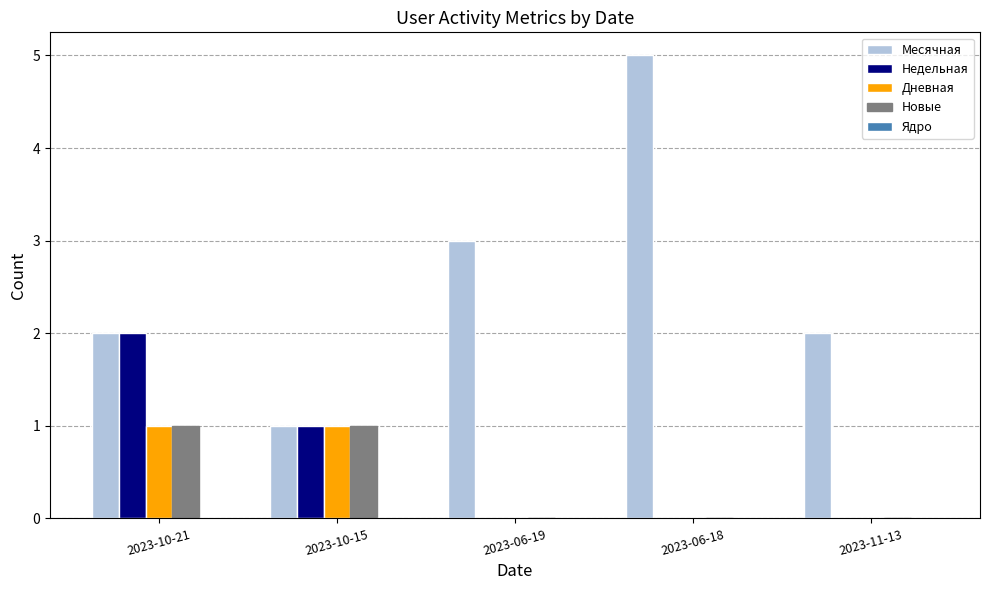

Which series has the largest total across all categories?

Месячная